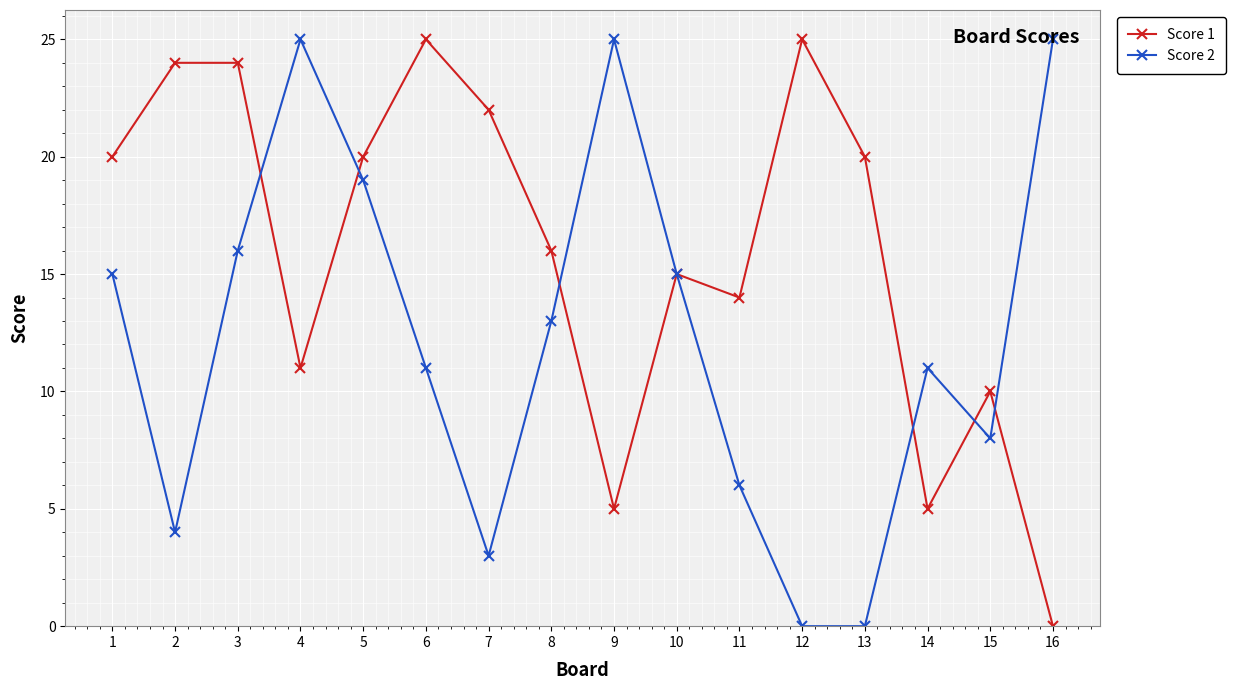

Is the value of Score 2 at 8 greater than the value of Score 1 at 12?

No